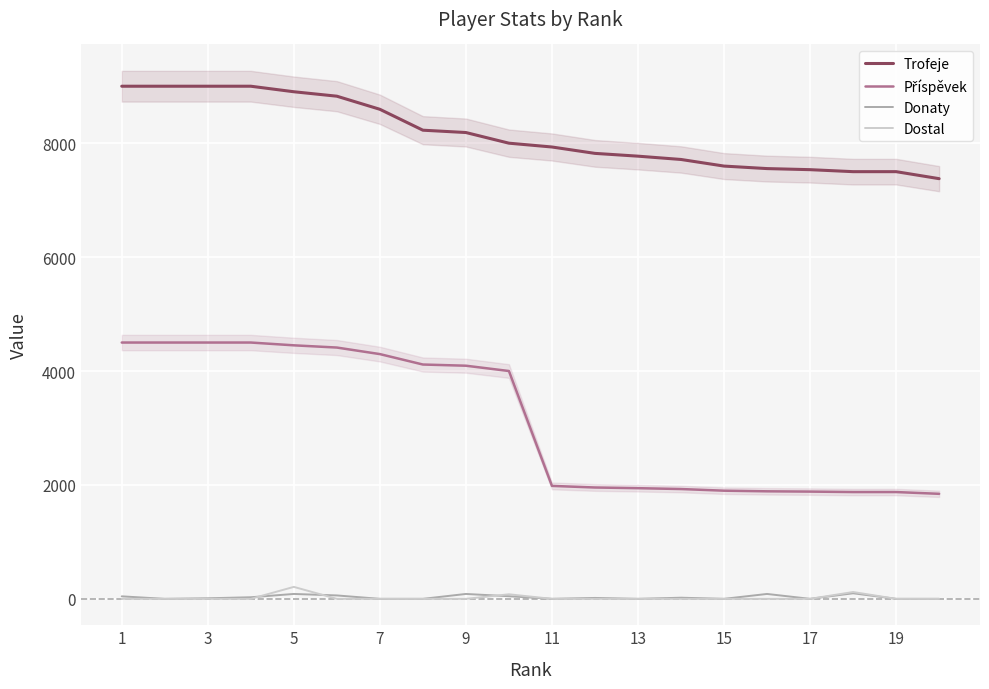

List the labels in order of Dostal value, largest first.

9, 17, 19, 1, 3, 5, 7, 11, 13, 15, 17, 10, 11, 12, 13, 14, 15, 16, 18, 19